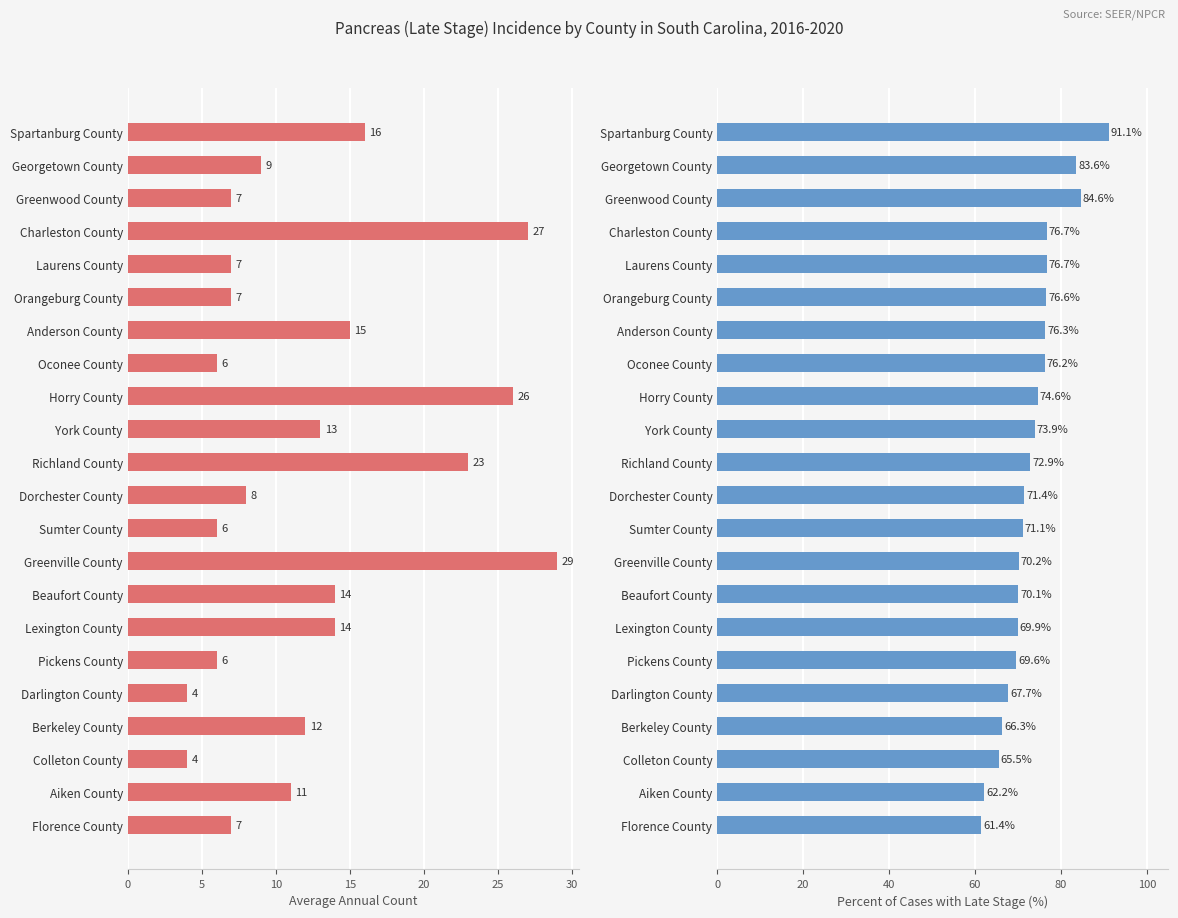

What is the total value across all series at Beaufort County?

84.1